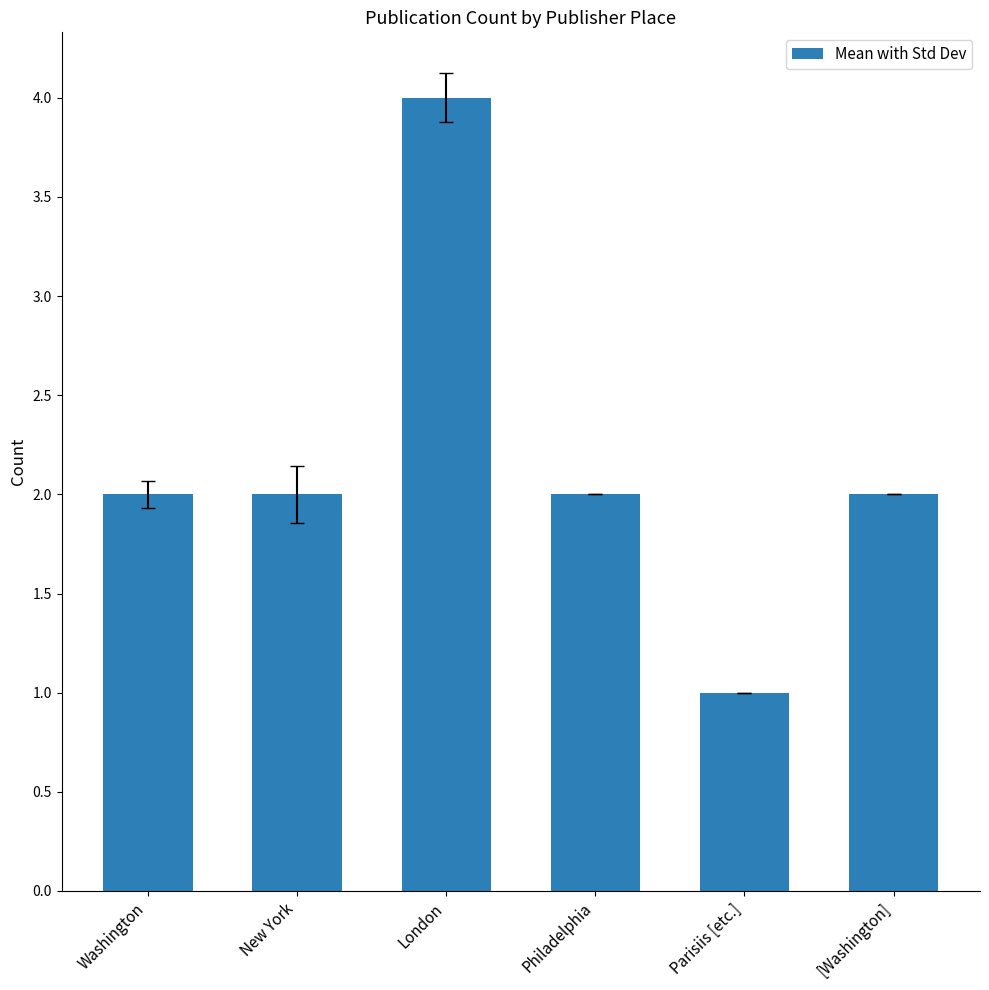

Does the chart contain stacked bars?

No